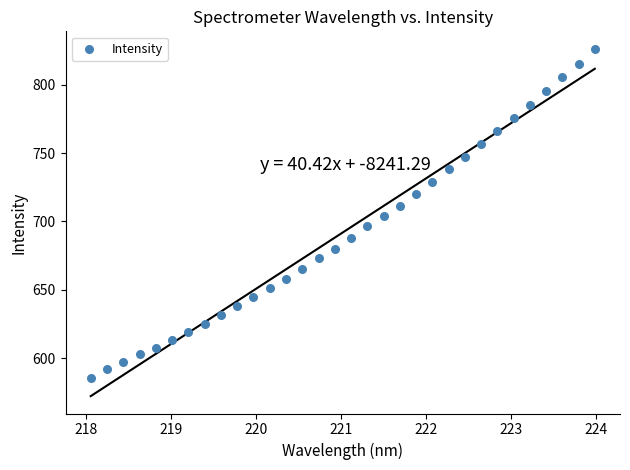

What is the range of X values (max minus min)?

5.9